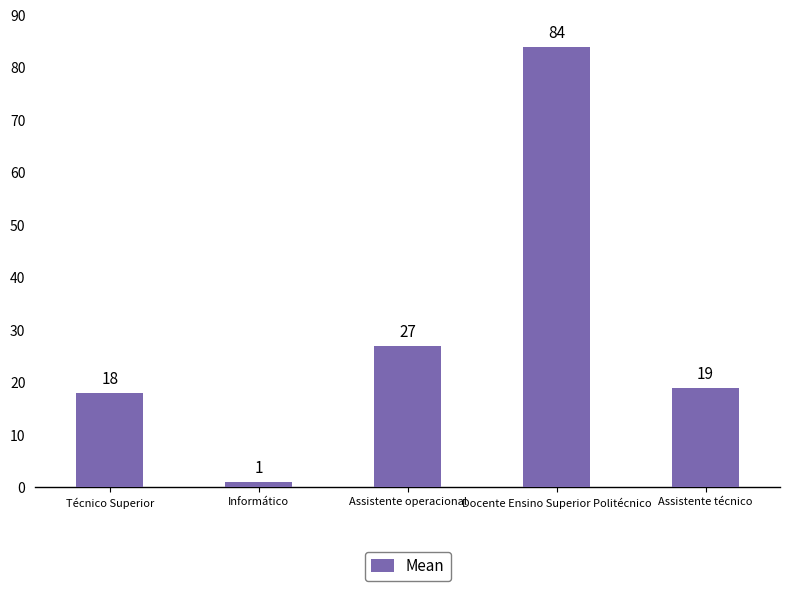

How many series are shown in this chart?

1